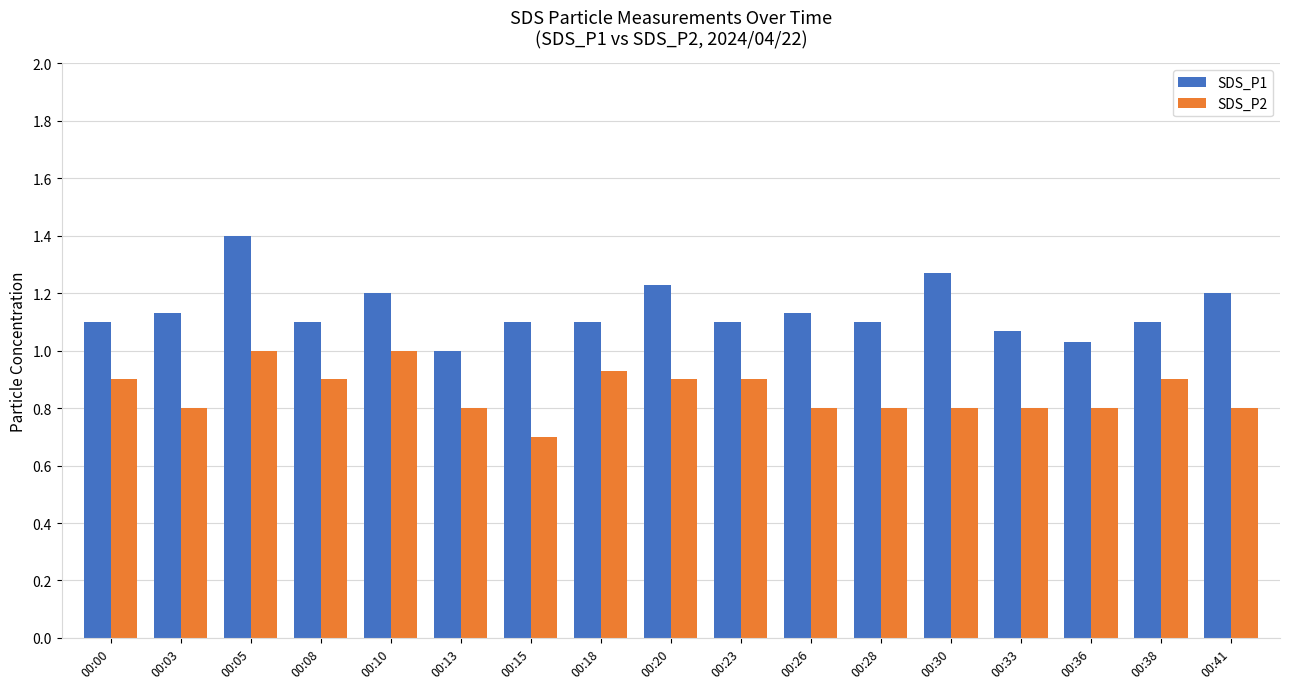

What is the greatest value displayed?

1.4